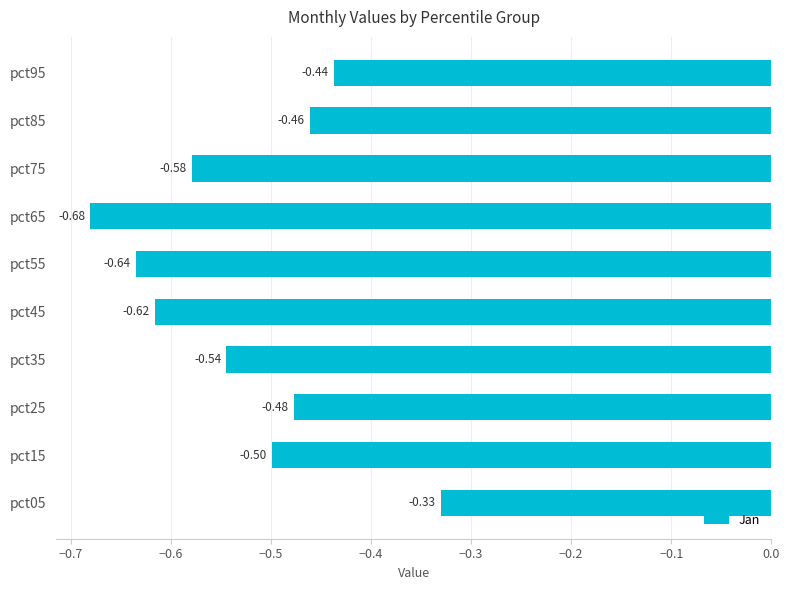

Which has a higher value, pct75 or pct35?

pct35